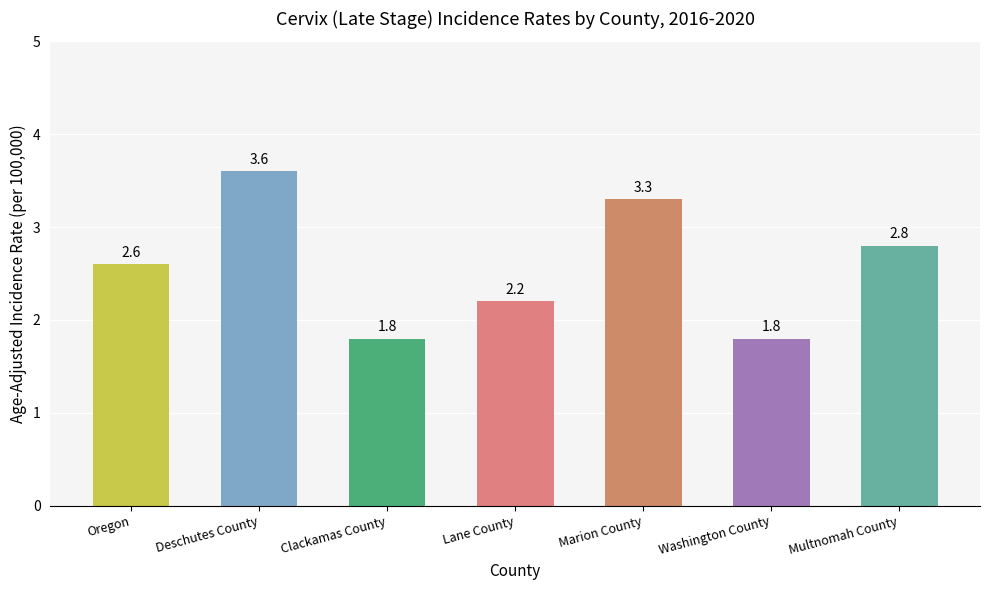

What is the sum of all values?

18.1